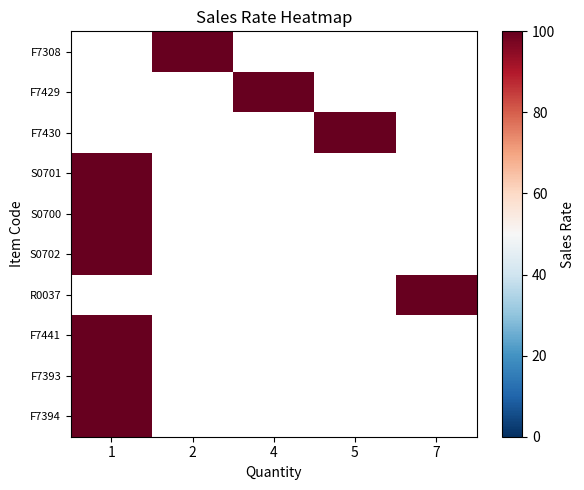

How many categories are shown in the chart?

5